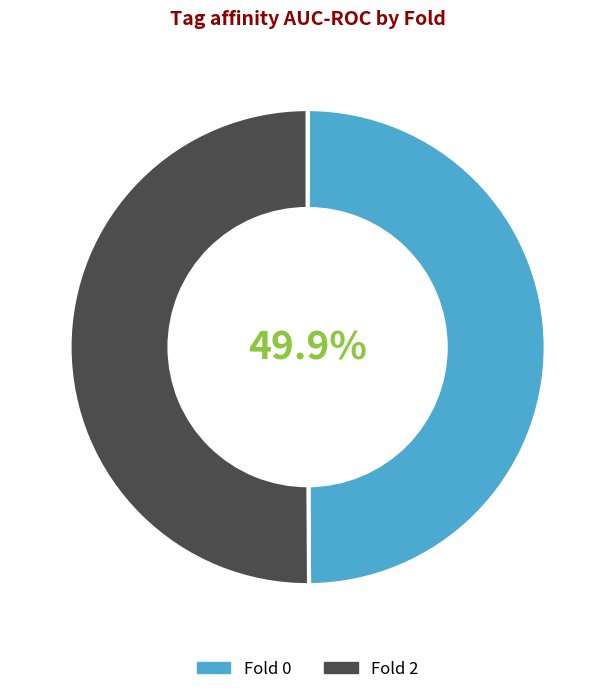

The Fold 0 slice represents 38% of the pie. True or false?

False